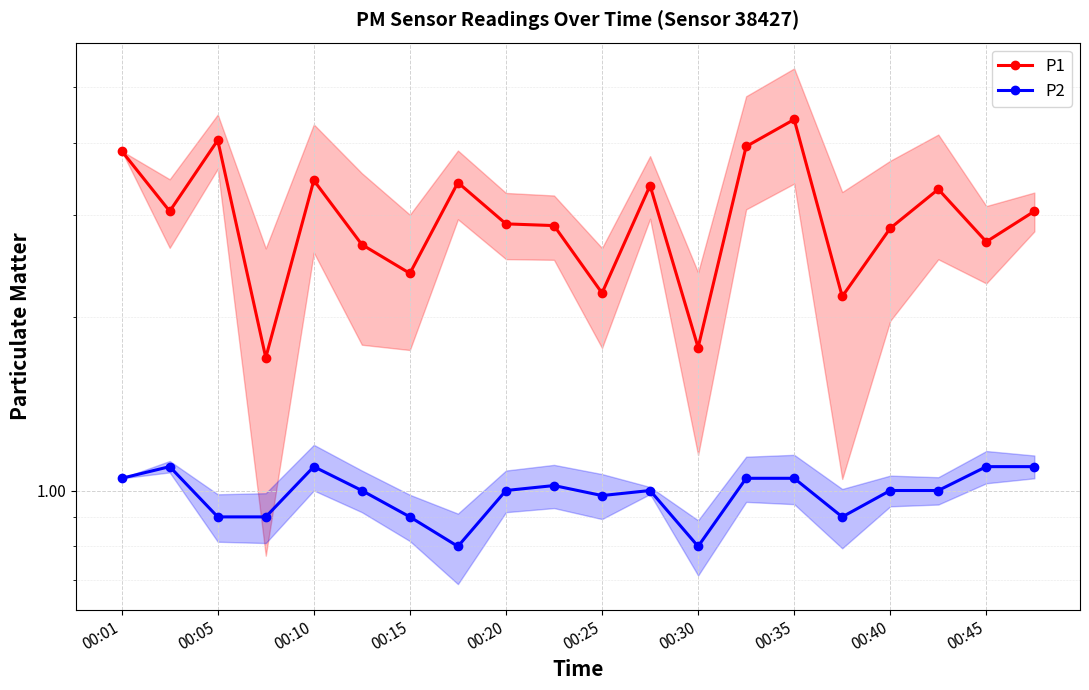

What is the maximum value shown in the chart?

4.4